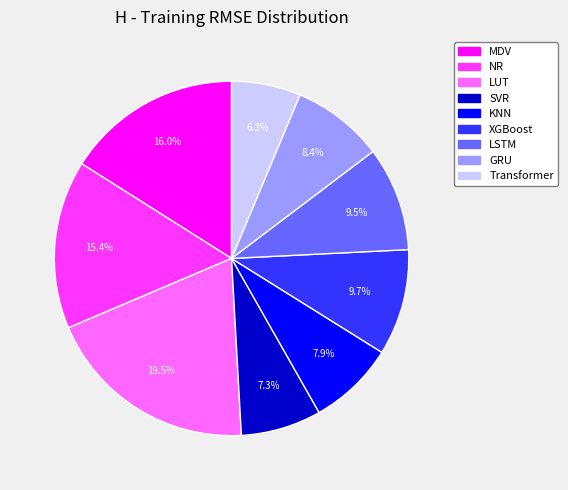

What percentage is the XGBoost slice, to the nearest percent?

10%